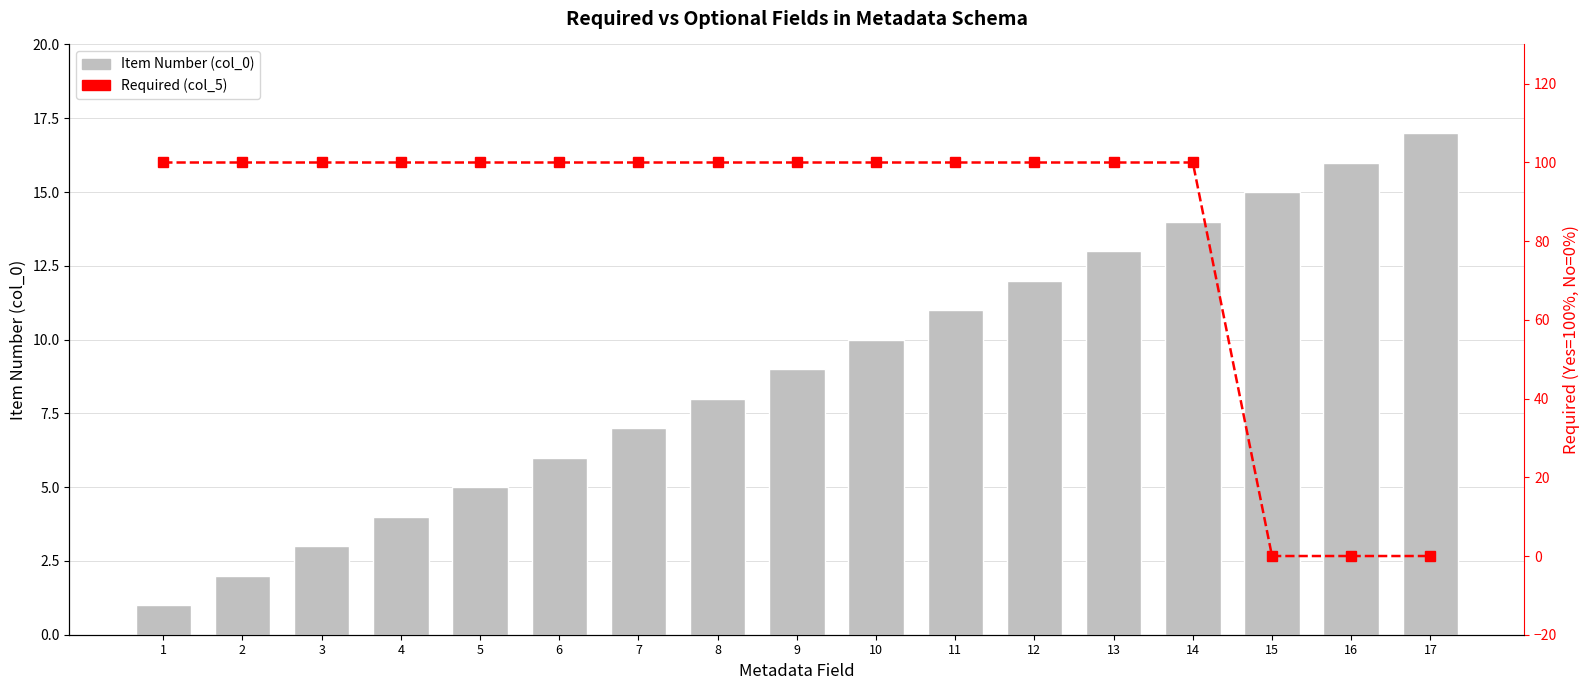

How many categories are shown in the chart?

17